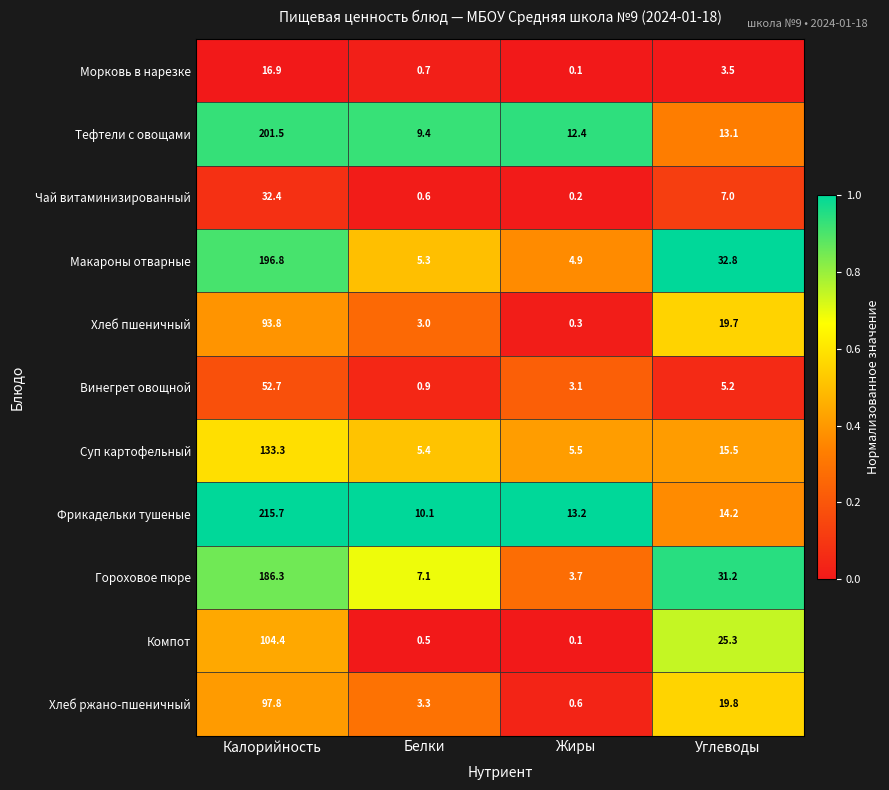

At which label is Фрикадельки тушеные closest to 112?

Углеводы